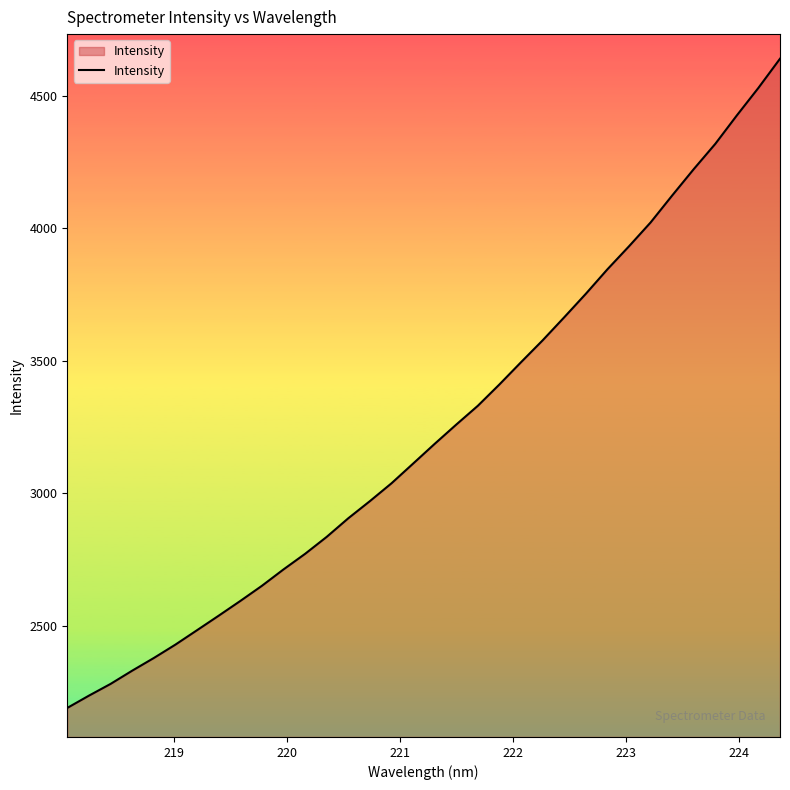

What is the maximum value shown in the chart?

4638.7